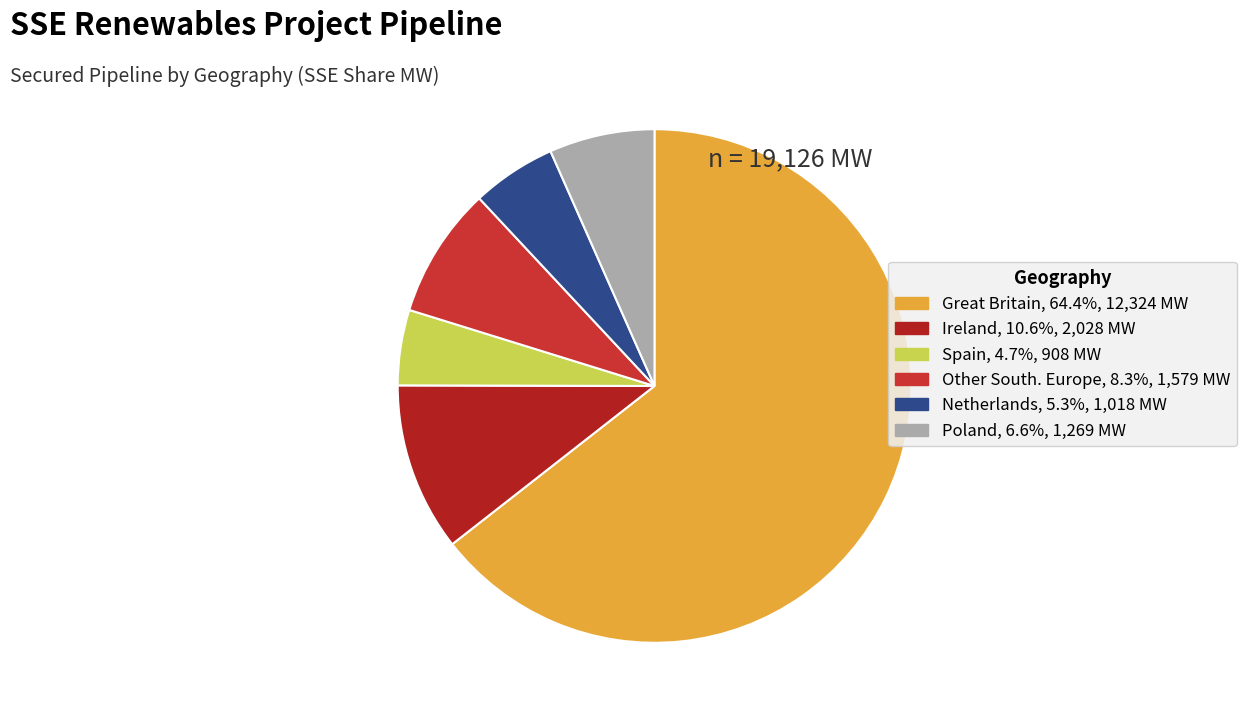

What percentage is NOT represented by Great Britain?

35.6%